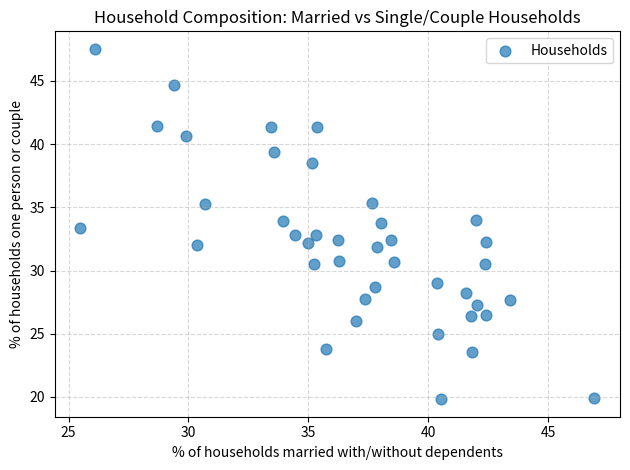

What is the range of Y values (max minus min)?

27.7